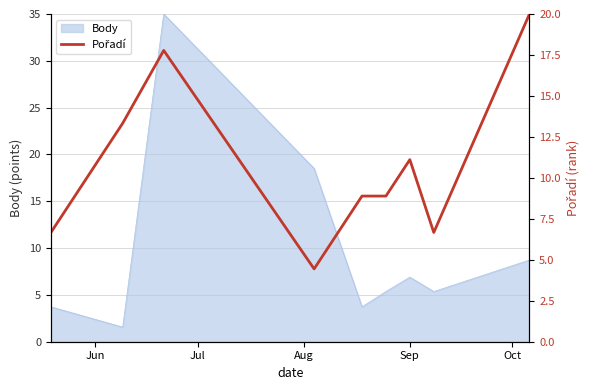

What is the lowest value of the Body series?

1.6